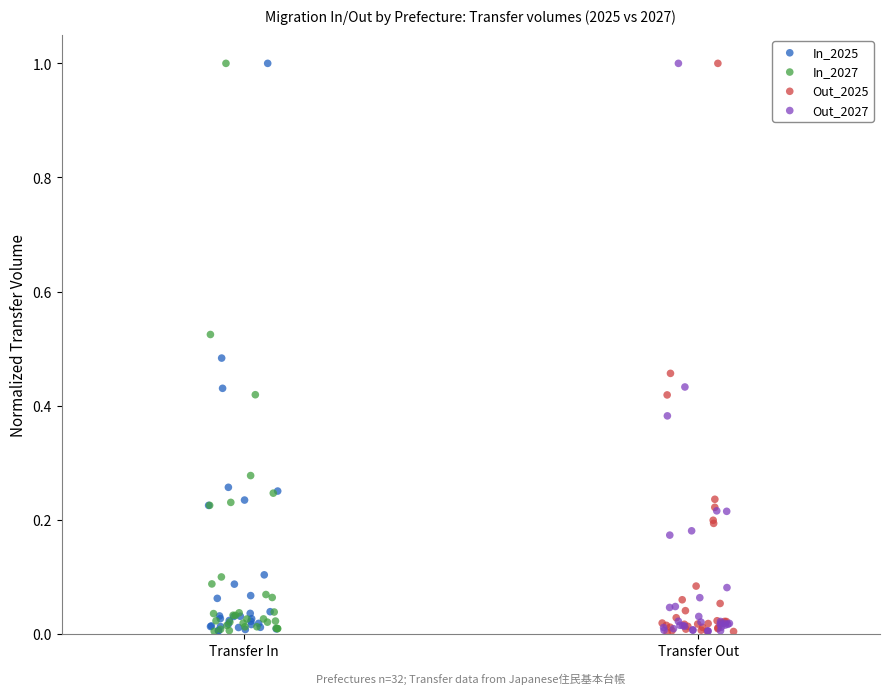

What are all the series names shown in the legend?

In_2025, In_2027, Out_2025, Out_2027